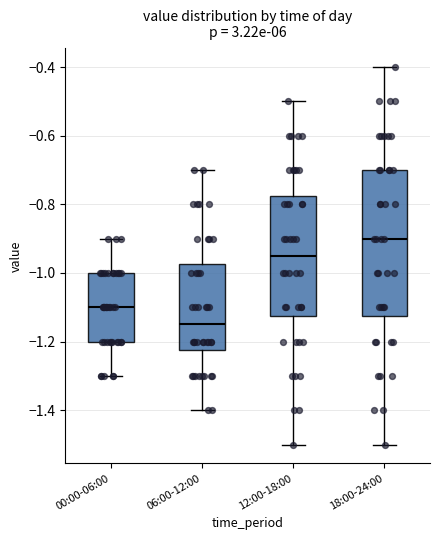

Which box's median line is the highest?

18:00-24:00